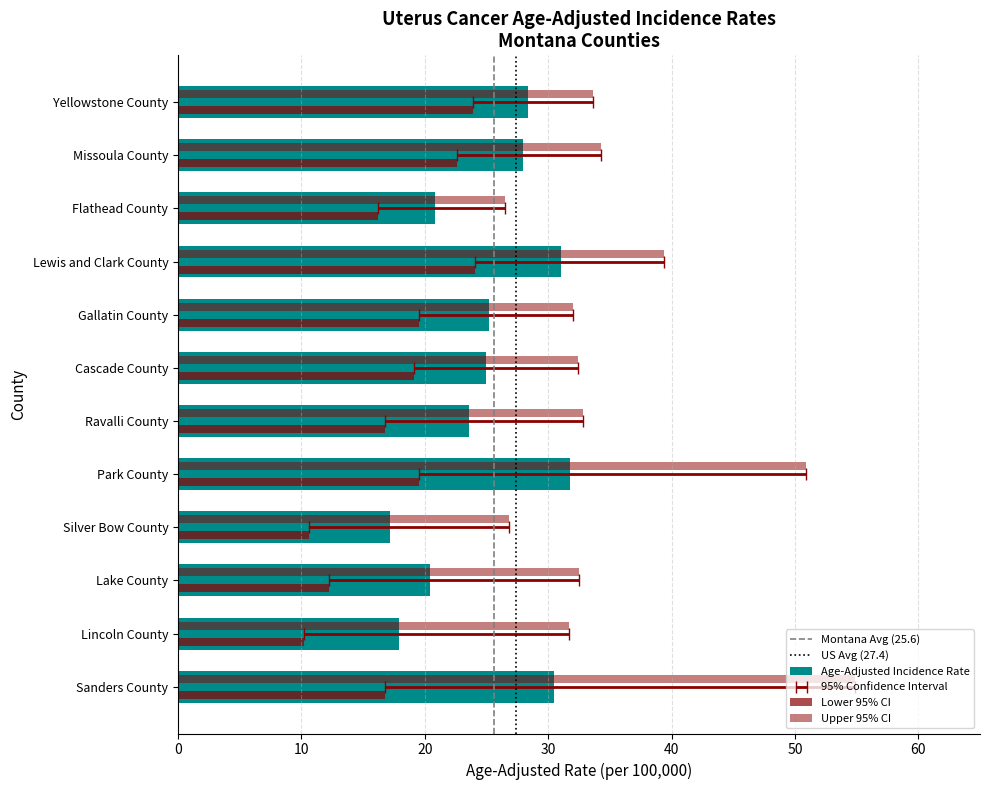

Between Sanders County and Ravalli County, which series saw the biggest shift?

Upper 95% CI